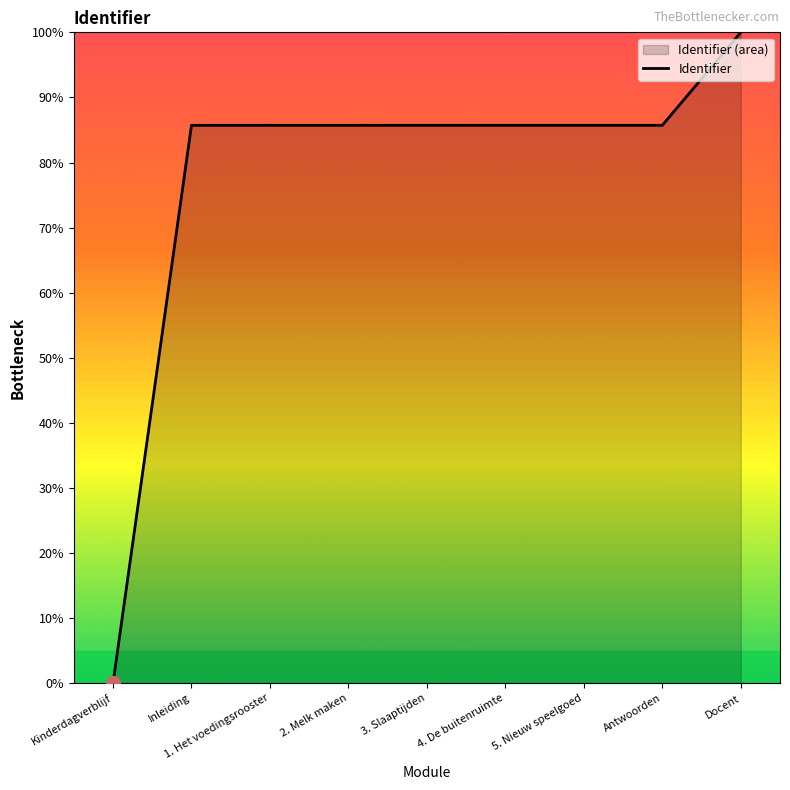

Is it true that the value at Antwoorden is 85.7?

True